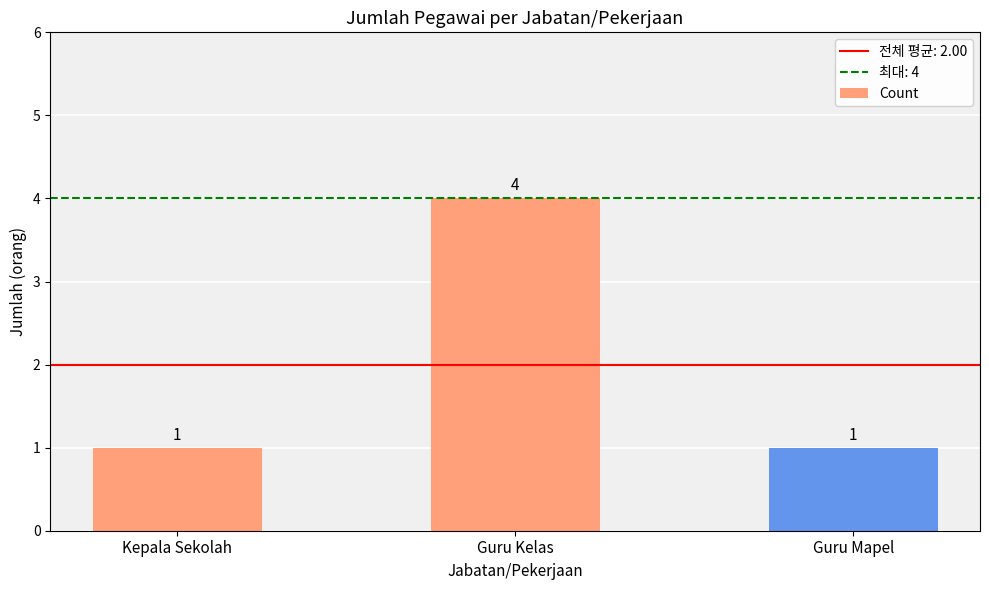

Which has a higher value, Guru Kelas or Kepala Sekolah?

Guru Kelas